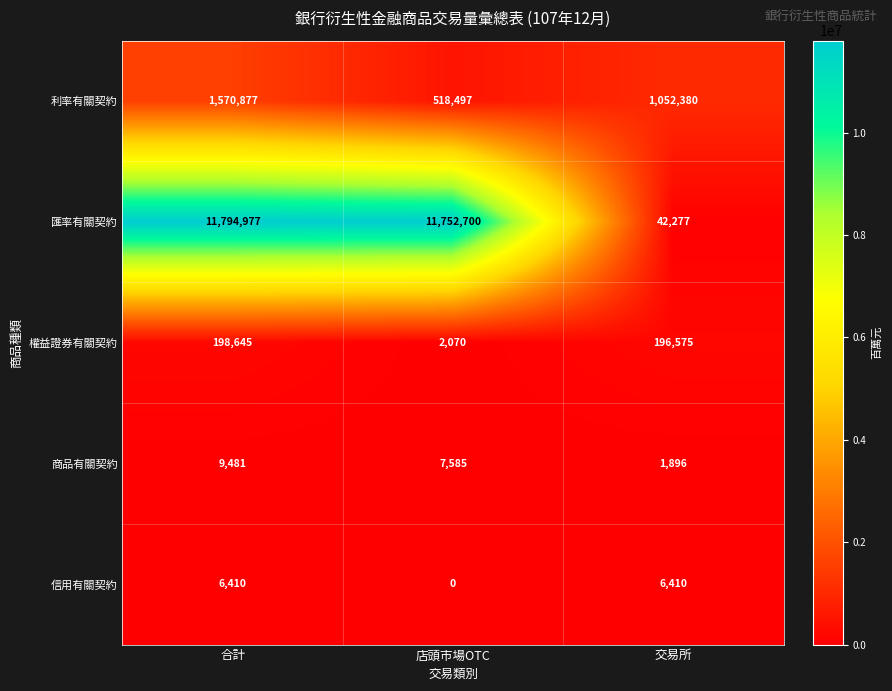

What is the difference between the maximum and minimum values in the 利率有關契約 series?

1052380